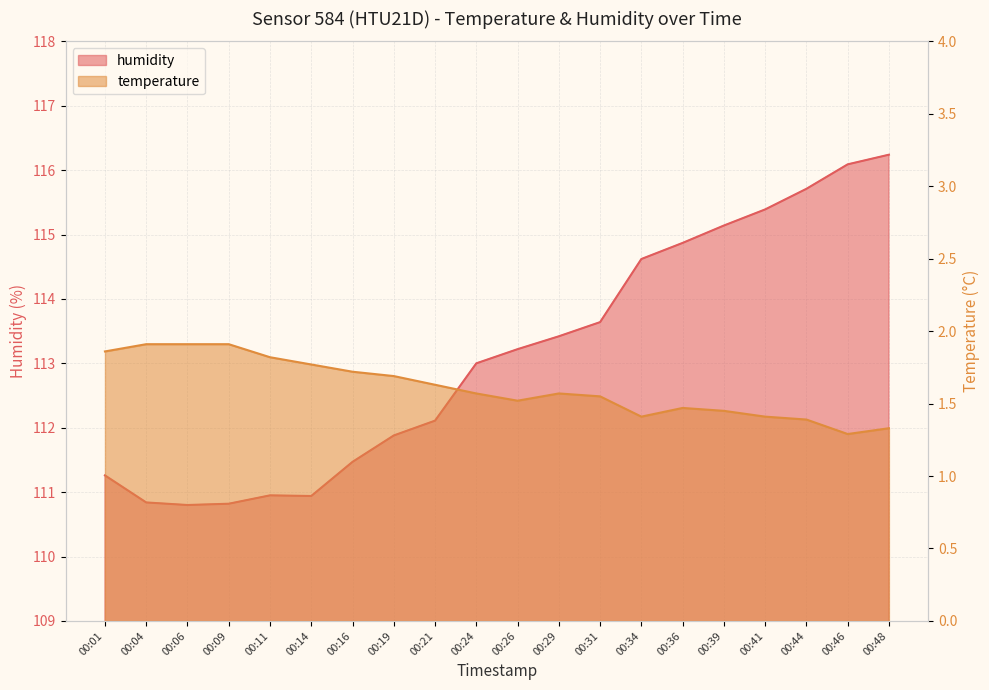

Where is temperature nearest to the value 1?

00:46